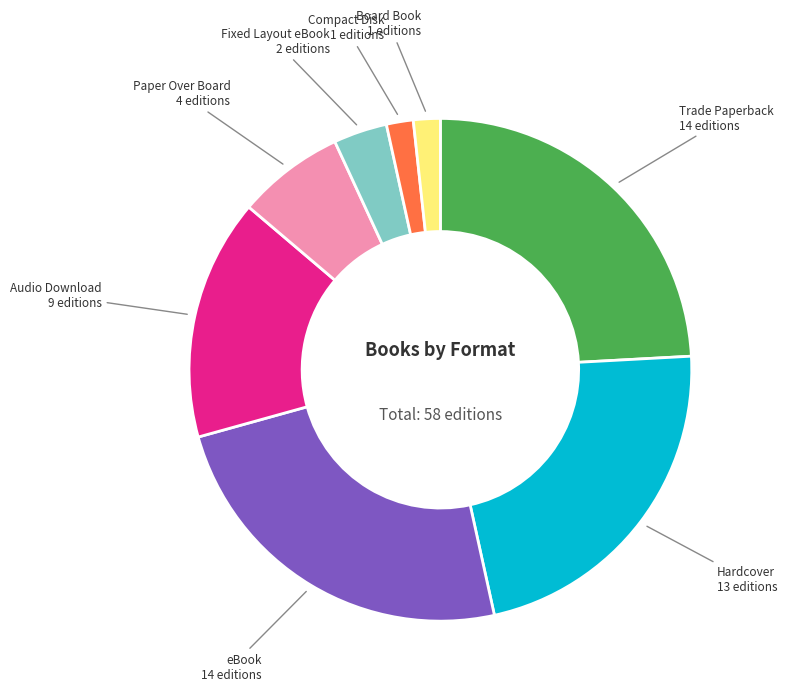

Is there any slice that represents more than half of the pie?

No